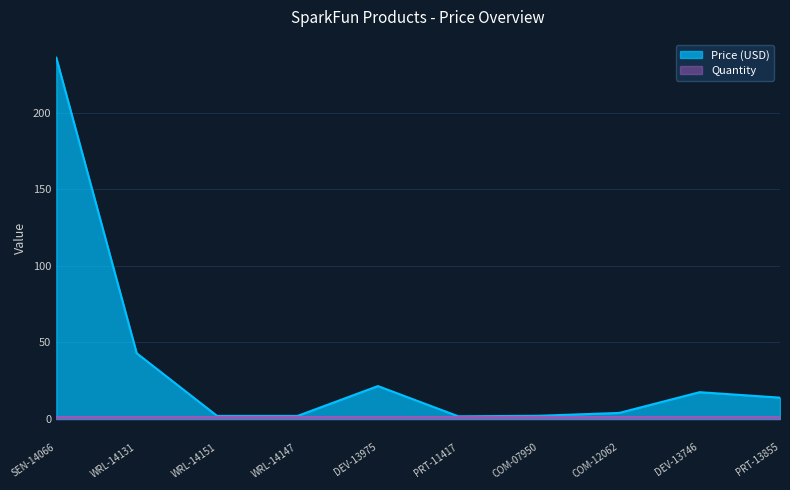

Reading left to right, what are all the values shown in this chart?

SEN-14066=235.9	WRL-14131=43.0	WRL-14151=2.0	WRL-14147=2.0	DEV-13975=21.5	PRT-11417=1.8	COM-07950=2.1	COM-12062=4.0	DEV-13746=17.5	PRT-13855=13.9